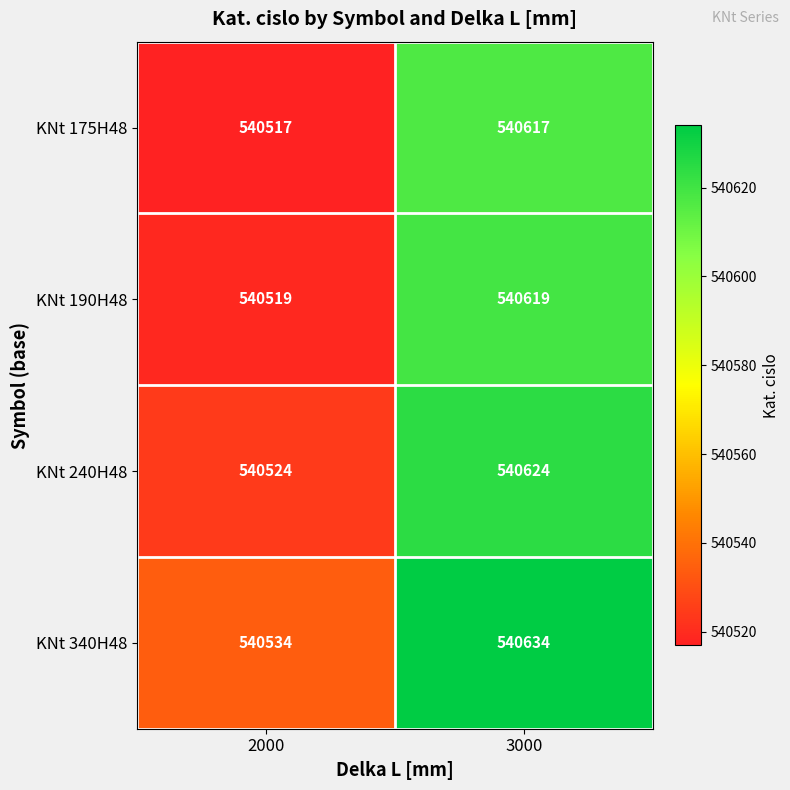

At how many categories does at least one series exceed 540591?

1